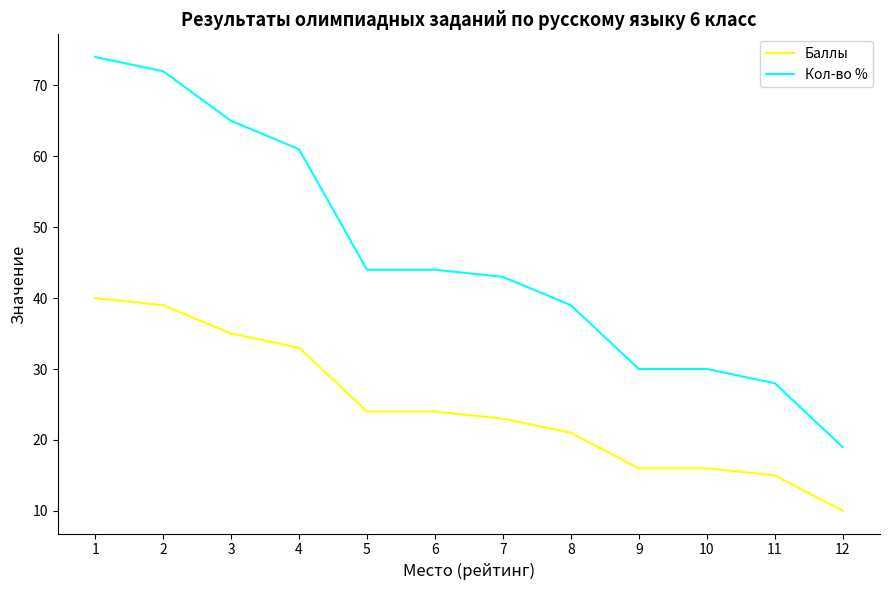

What is the total value across all series at 11?

43